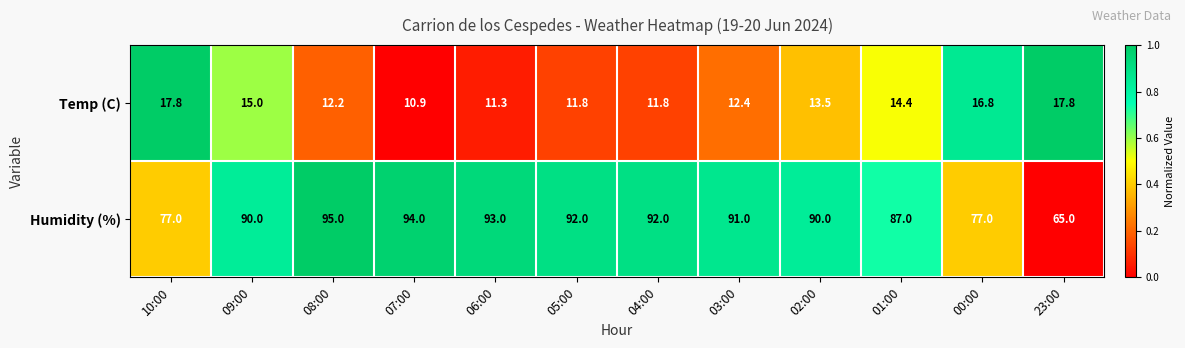

What is the sum of all Temp (C) values?

165.7